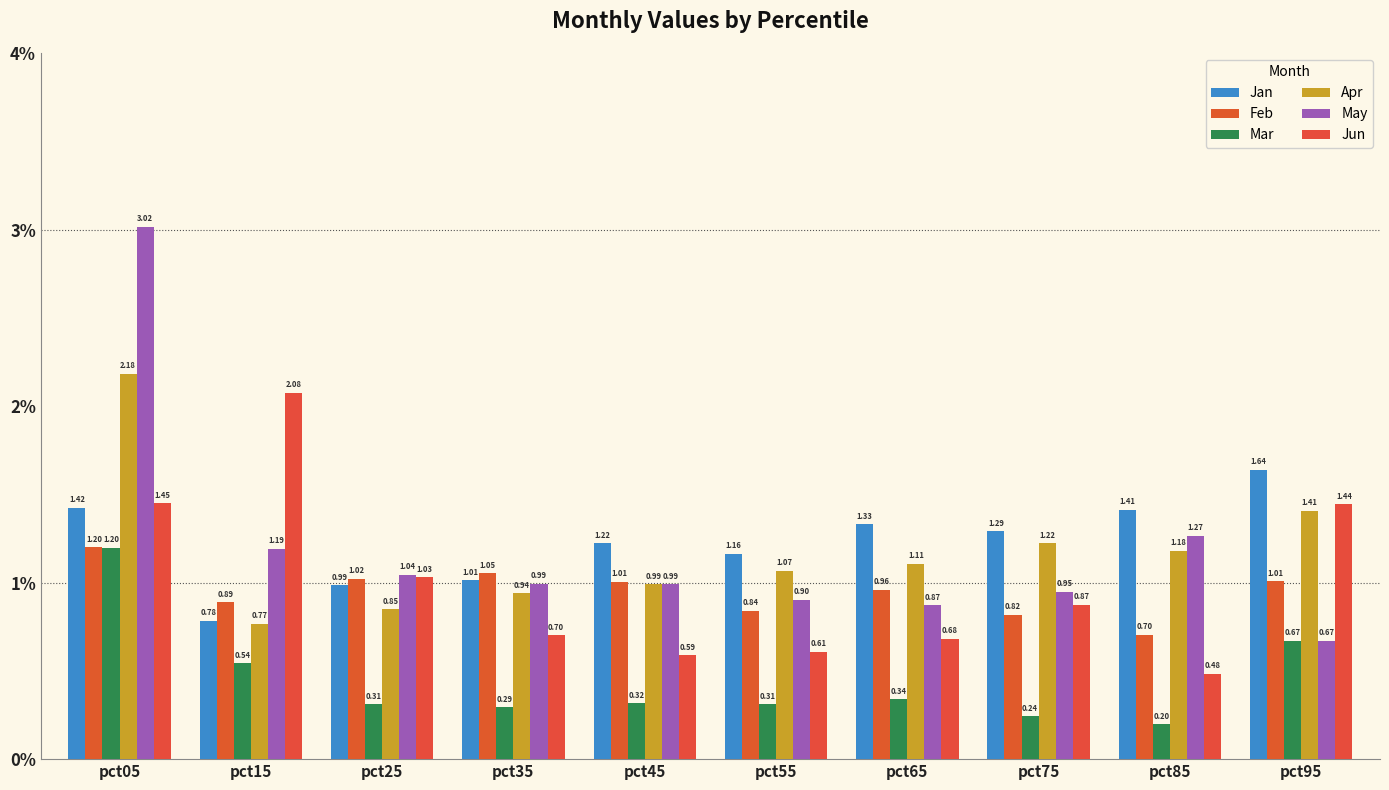

The value of Jan at pct45 is 1.2. True or false?

True